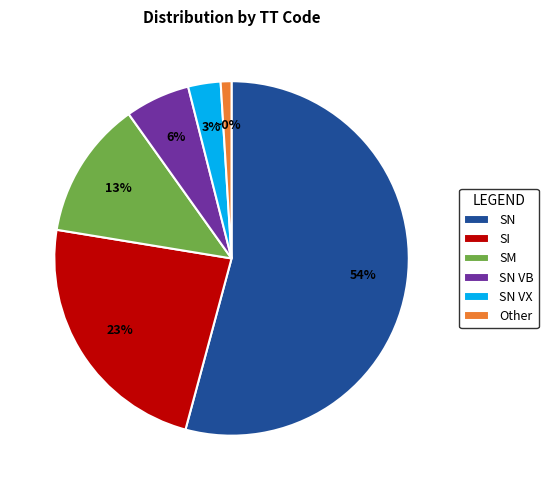

To the nearest percent, what is the combined percentage of Other and SN,VX?

4%